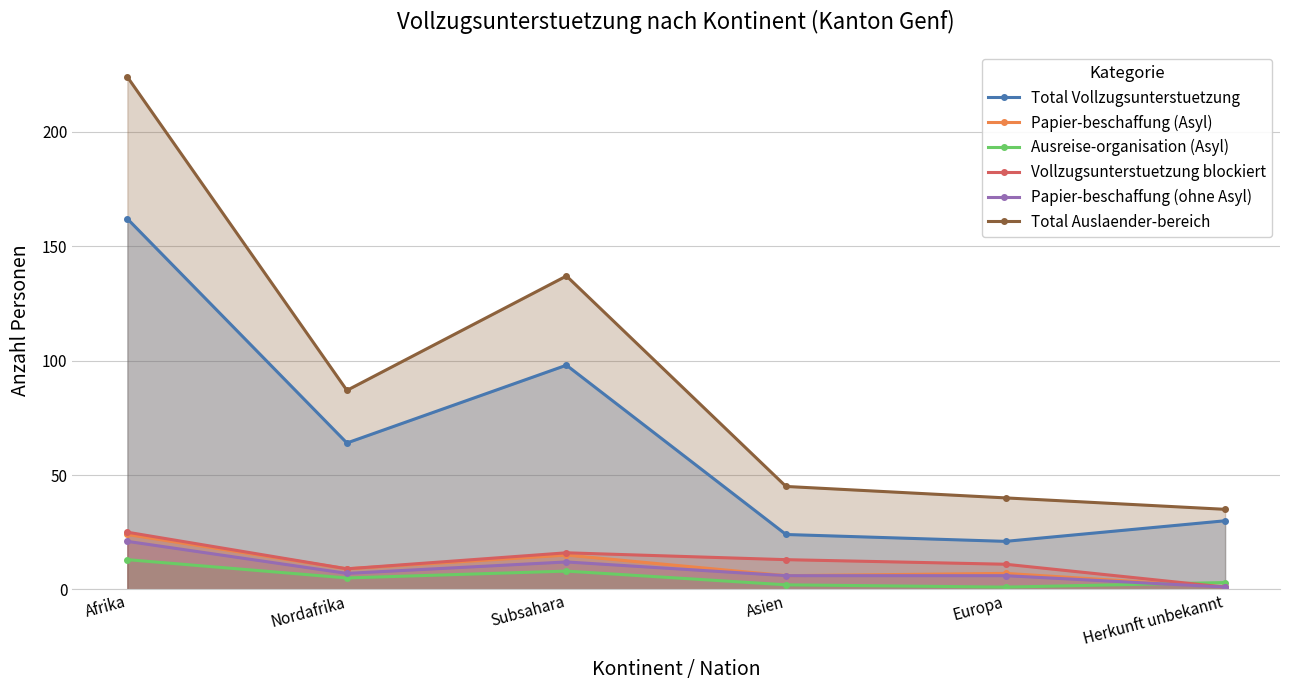

The value of Vollzugsunterstuetzung blockiert at Europa is 7. True or false?

False